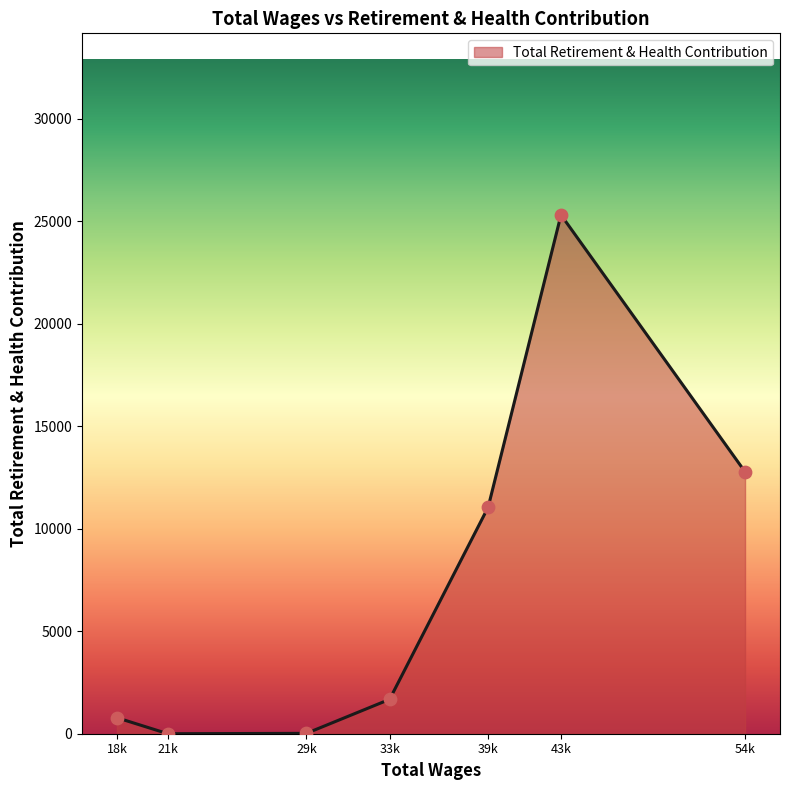

Between 18k and 39k, which is larger?

39k